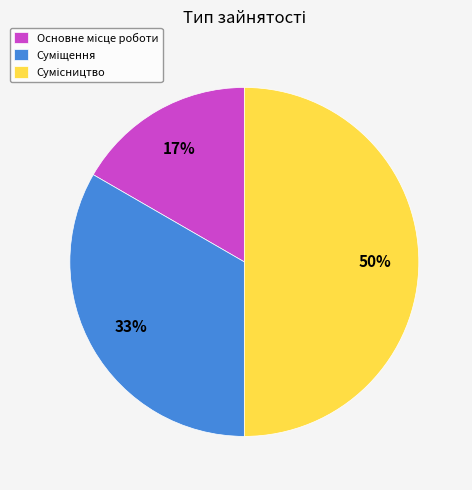

To the nearest percent, what is the difference between the largest and smallest slice percentages?

33%